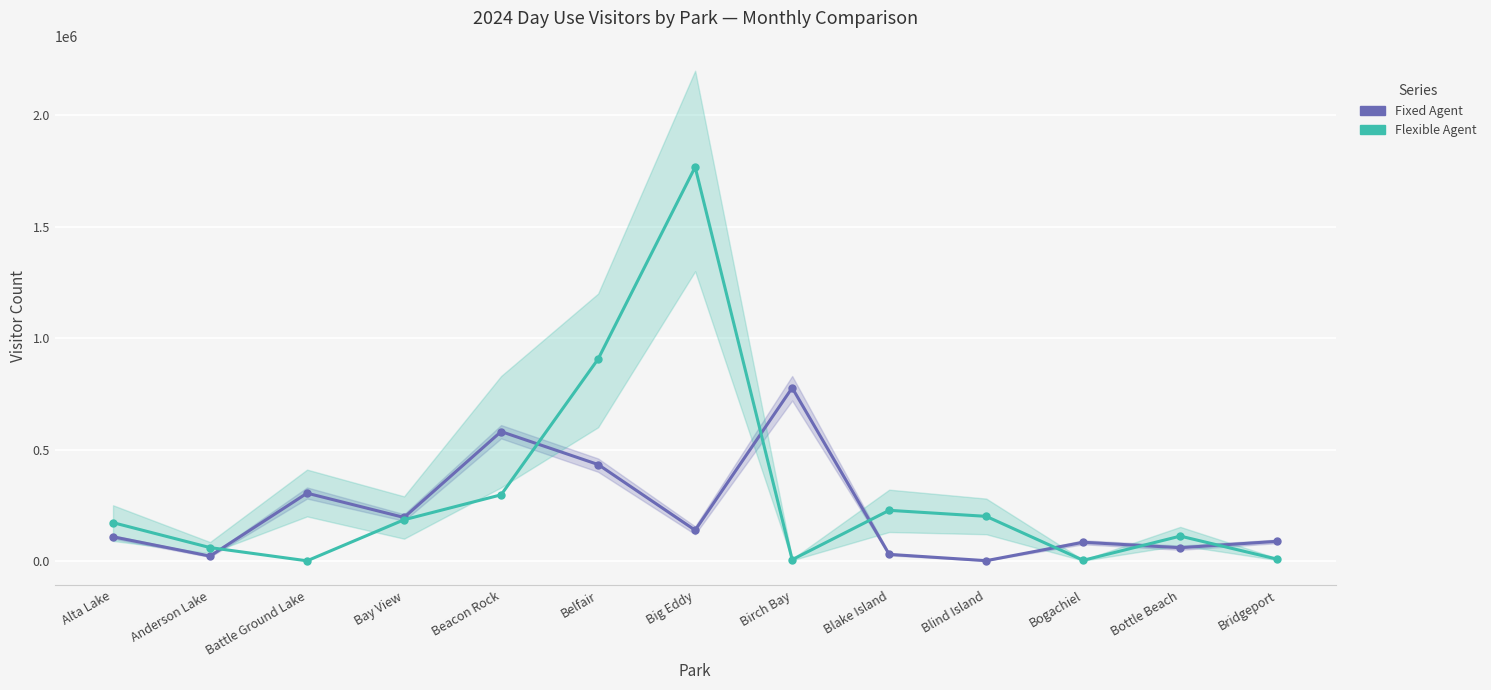

What is the minimum value for Flexible Agent?

732